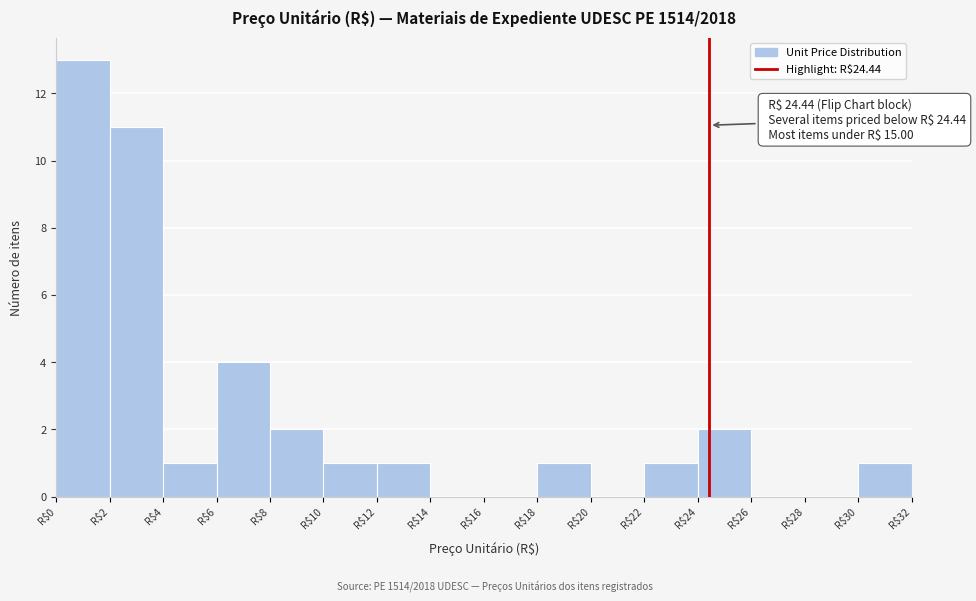

Over which range of the x-axis is the bar tallest?

0 to 2